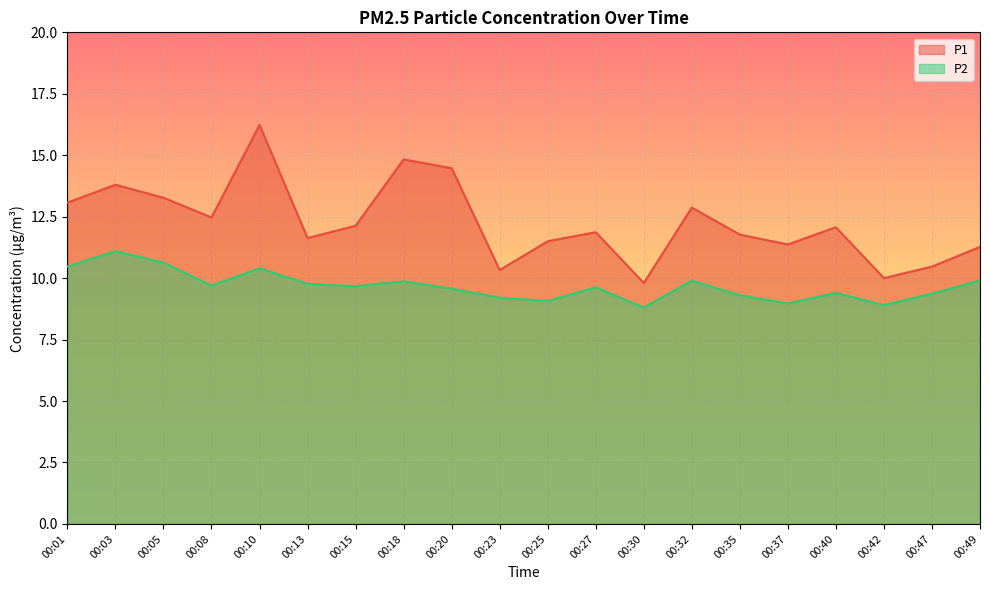

How many lines are shown in the chart?

2